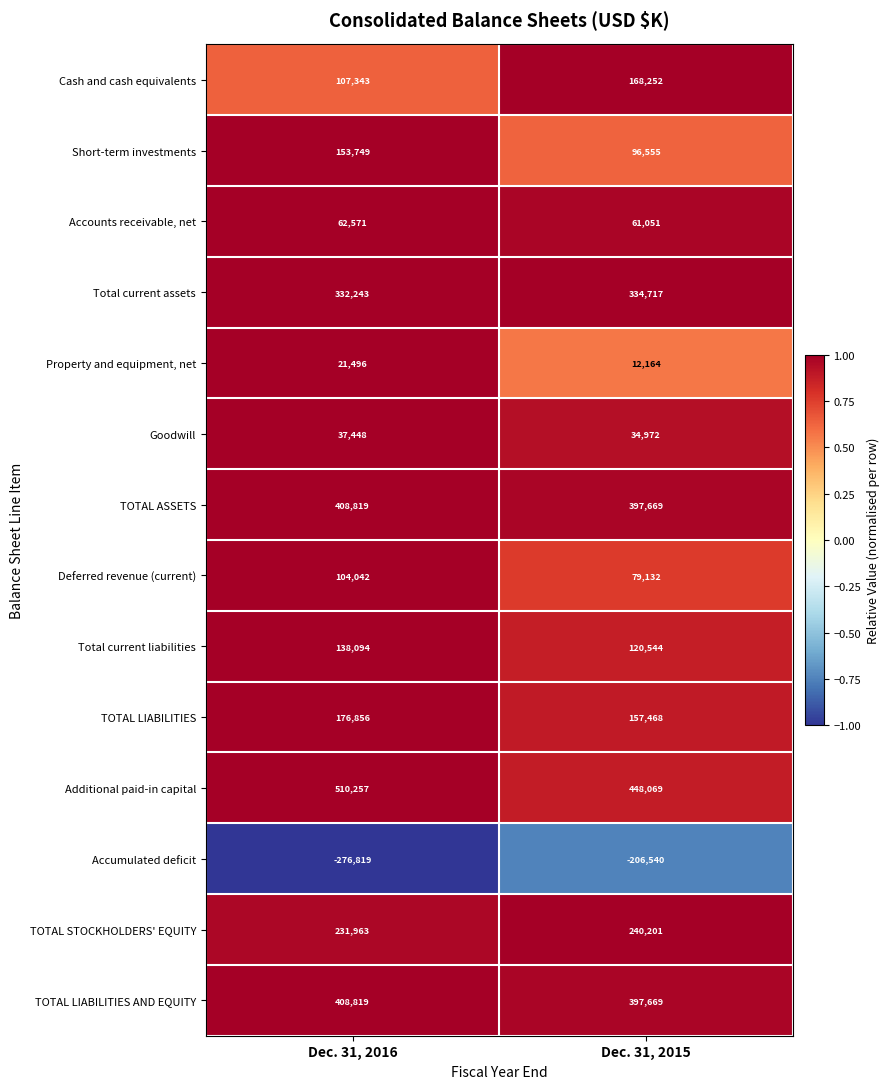

Reading right to left, transcribe all the data shown in this chart.

Cash and cash equivalents: Dec. 31, 2015=168252	Dec. 31, 2016=107343
Short-term investments: Dec. 31, 2015=96555	Dec. 31, 2016=153749
Accounts receivable, net: Dec. 31, 2015=61051	Dec. 31, 2016=62571
Total current assets: Dec. 31, 2015=334717	Dec. 31, 2016=332243
Property and equipment, net: Dec. 31, 2015=12164	Dec. 31, 2016=21496
Goodwill: Dec. 31, 2015=34972	Dec. 31, 2016=37448
TOTAL ASSETS: Dec. 31, 2015=397669	Dec. 31, 2016=408819
Deferred revenue (current): Dec. 31, 2015=79132	Dec. 31, 2016=104042
Total current liabilities: Dec. 31, 2015=120544	Dec. 31, 2016=138094
TOTAL LIABILITIES: Dec. 31, 2015=157468	Dec. 31, 2016=176856
Additional paid-in capital: Dec. 31, 2015=448069	Dec. 31, 2016=510257
Accumulated deficit: Dec. 31, 2015=-206540	Dec. 31, 2016=-276819
TOTAL STOCKHOLDERS' EQUITY: Dec. 31, 2015=240201	Dec. 31, 2016=231963
TOTAL LIABILITIES AND EQUITY: Dec. 31, 2015=397669	Dec. 31, 2016=408819